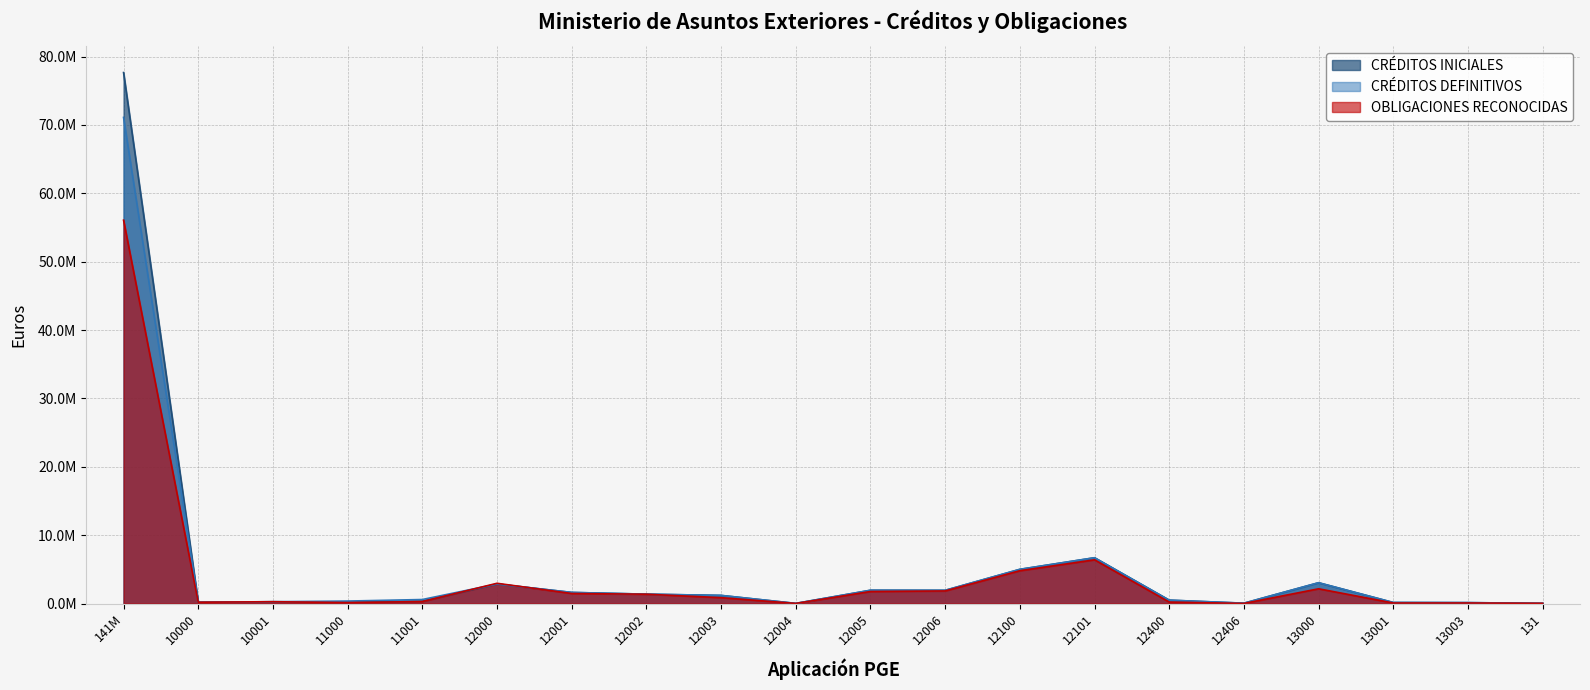

How many lines are shown in the chart?

3